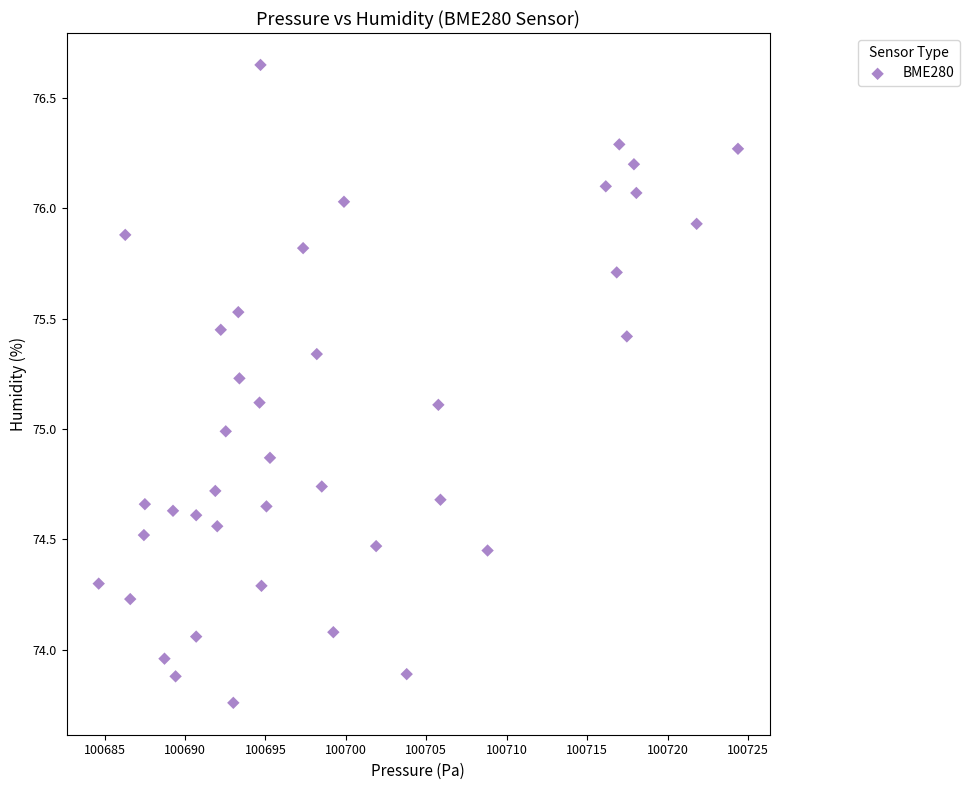

What is the range of Y values (max minus min)?

2.9